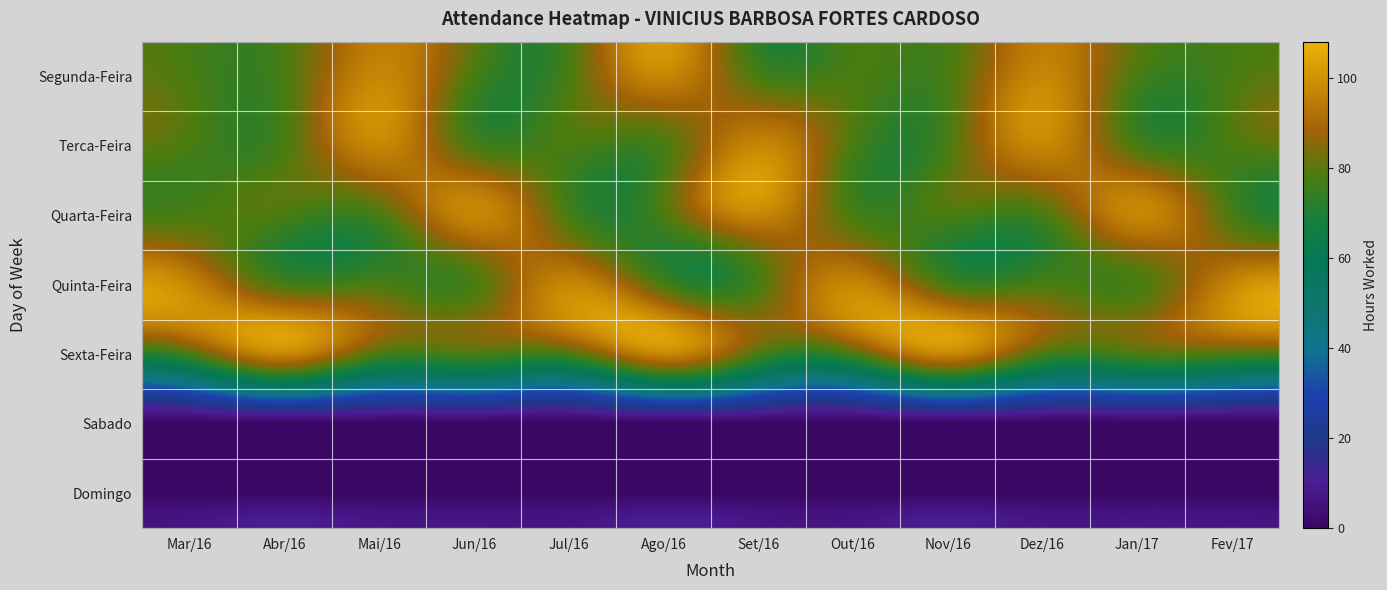

At which category does the chart reach its minimum across all series?

Mar/16